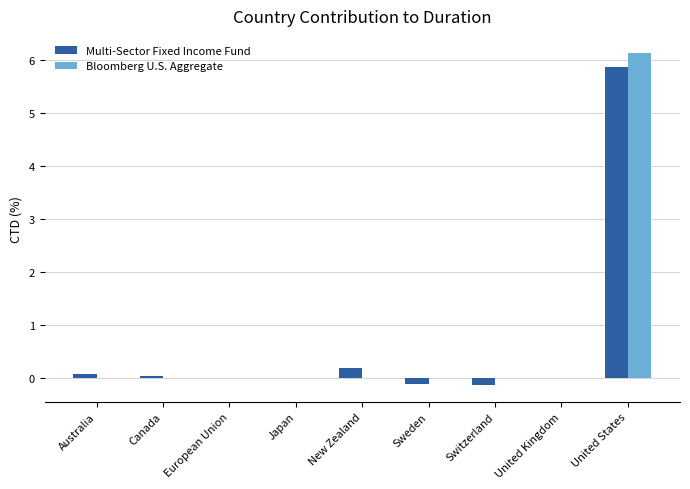

The Bloomberg U.S. Aggregate series shows 0.0 at United Kingdom. True or false?

True